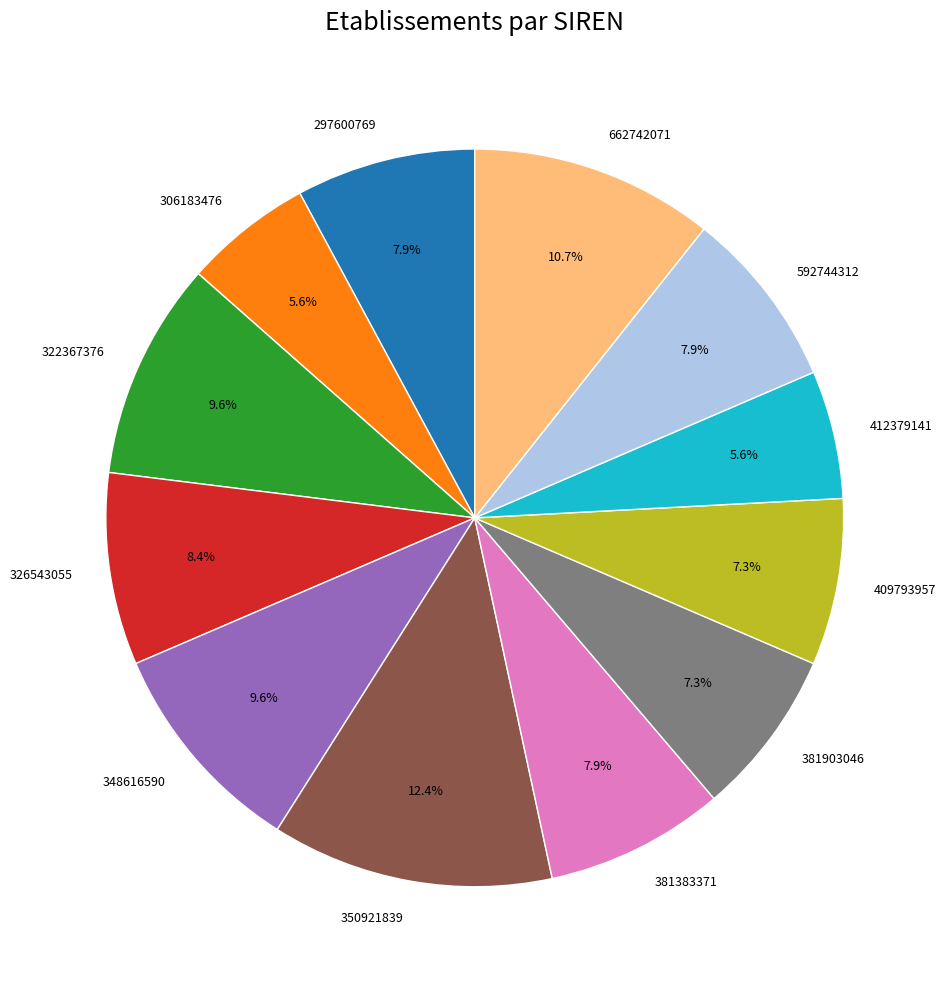

Does any single category account for the majority?

No